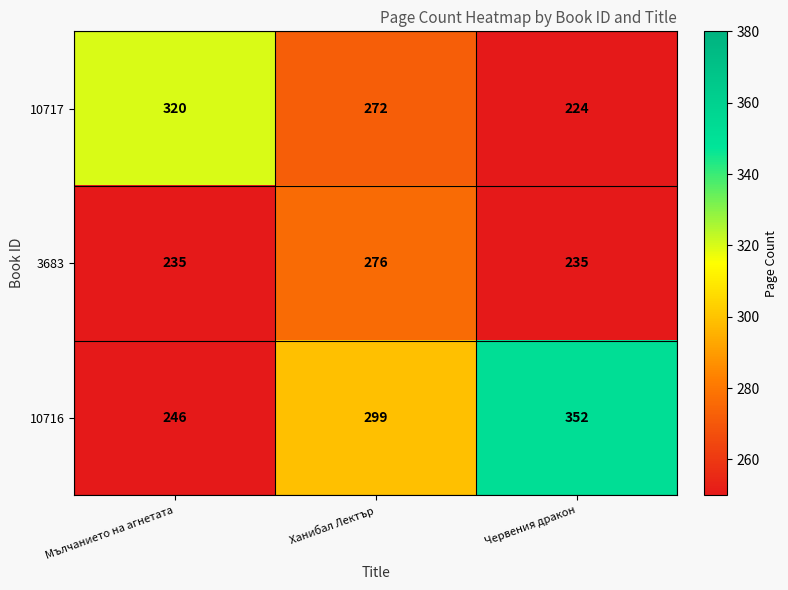

At which category is the sum across all series the highest?

Ханибал Лектър